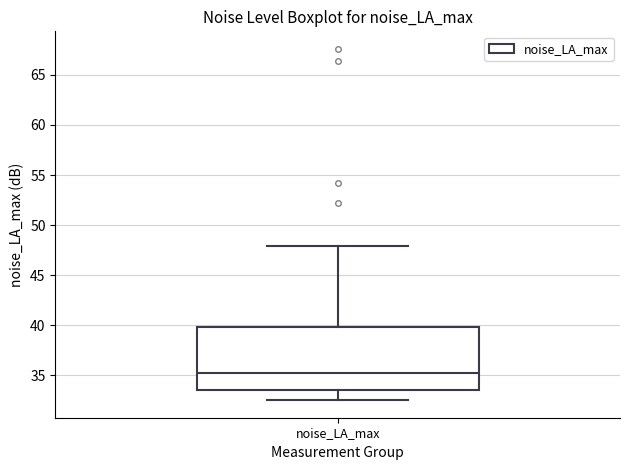

Where is the upper edge of the box for noise_LA_max on the y-axis? The values are not printed on the chart, so give them approximately, as read against the axis.

40.0